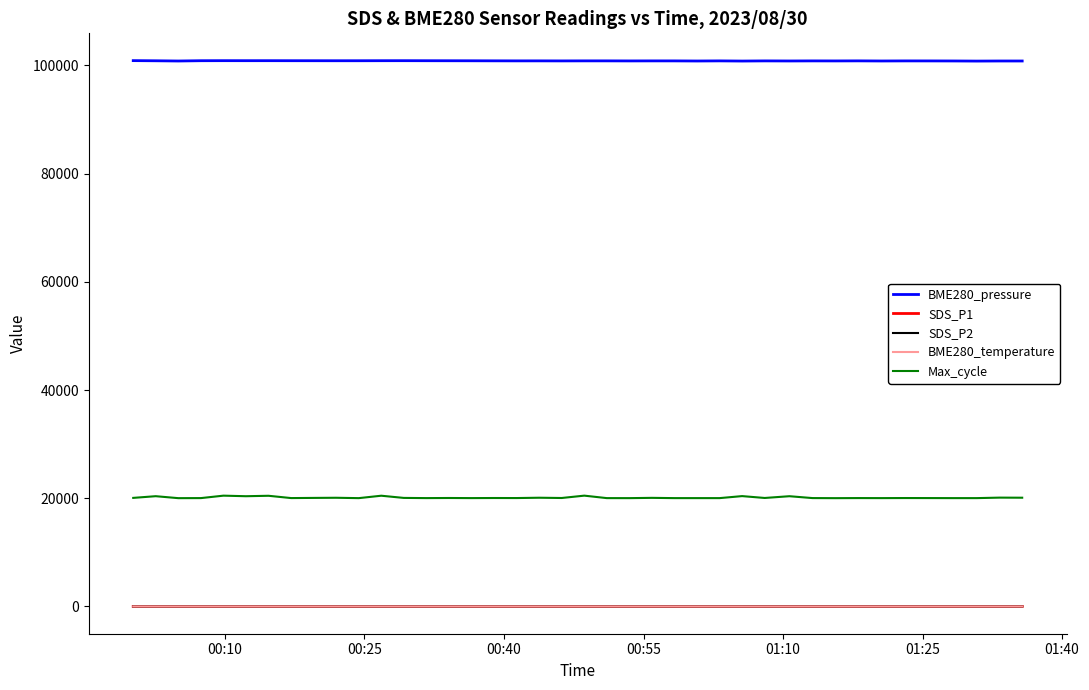

What is the sum of all BME280_temperature values?

400.3